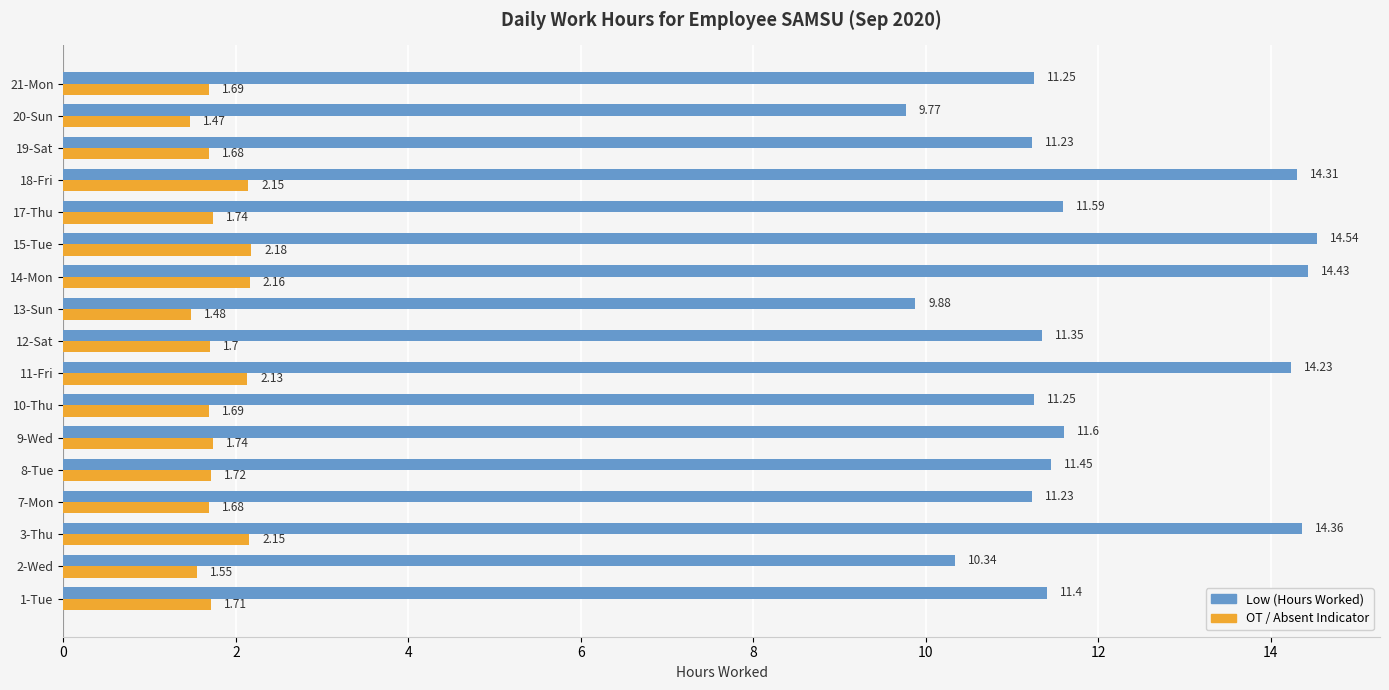

Which series has the largest range (max minus min)?

Low (Hours Worked)